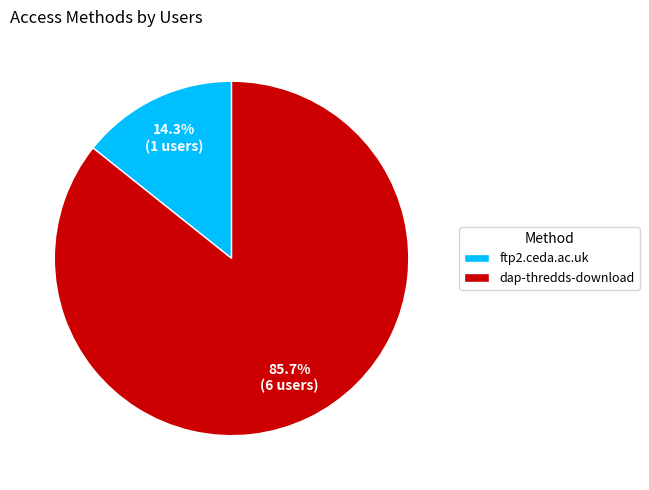

The ftp2.ceda.ac.uk slice represents 14% of the pie. True or false?

True